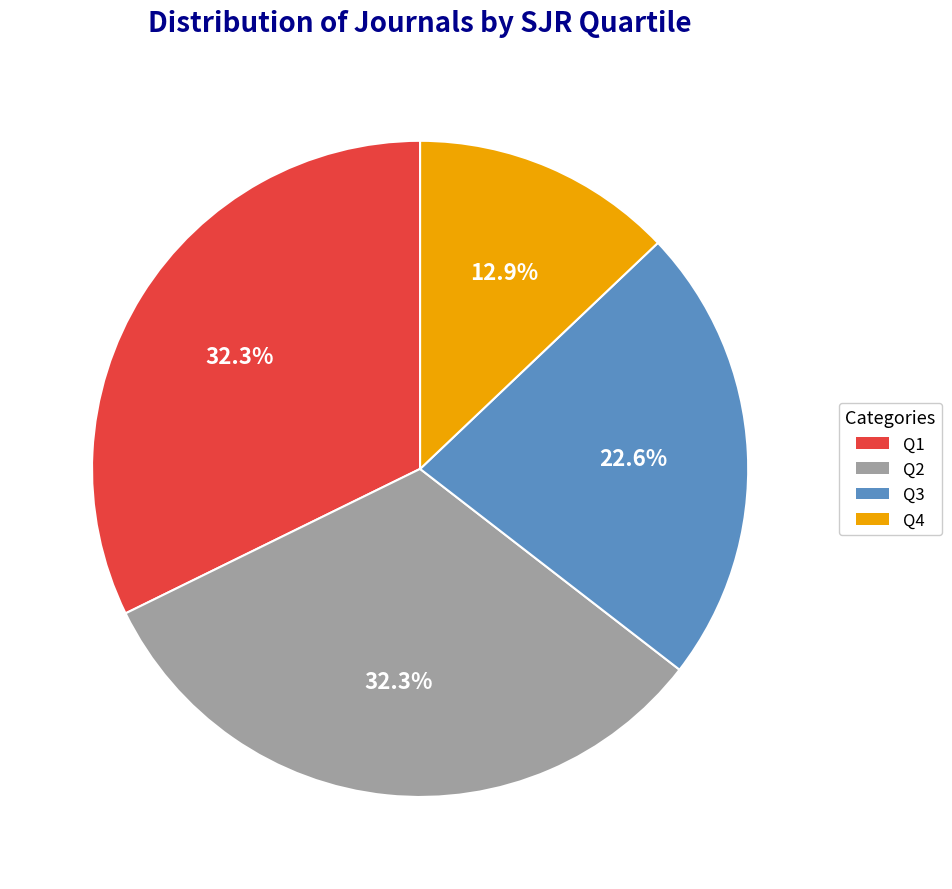

How many slices are in this pie chart?

4